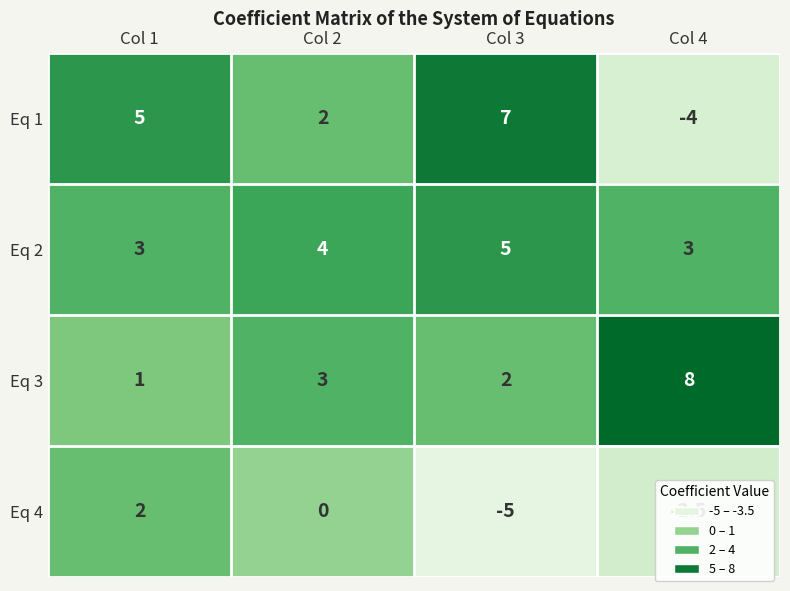

What is the total value across all series at Col 3?

9.0